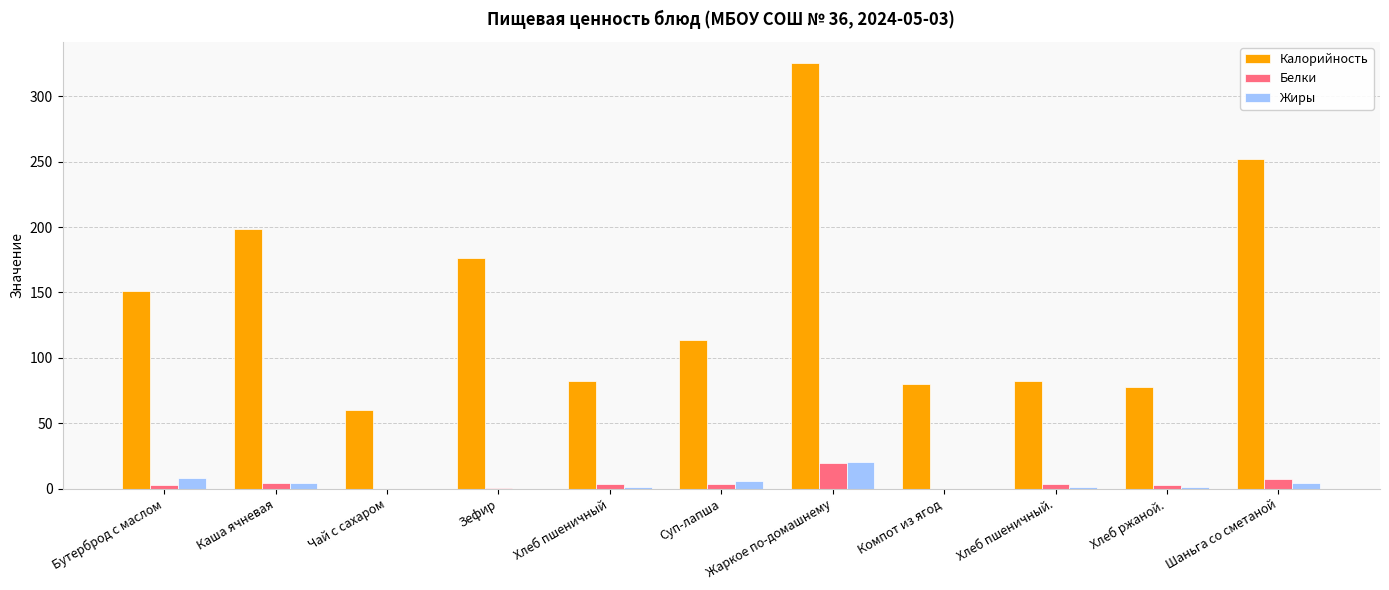

At which label is Калорийность closest to 192?

Каша ячневая